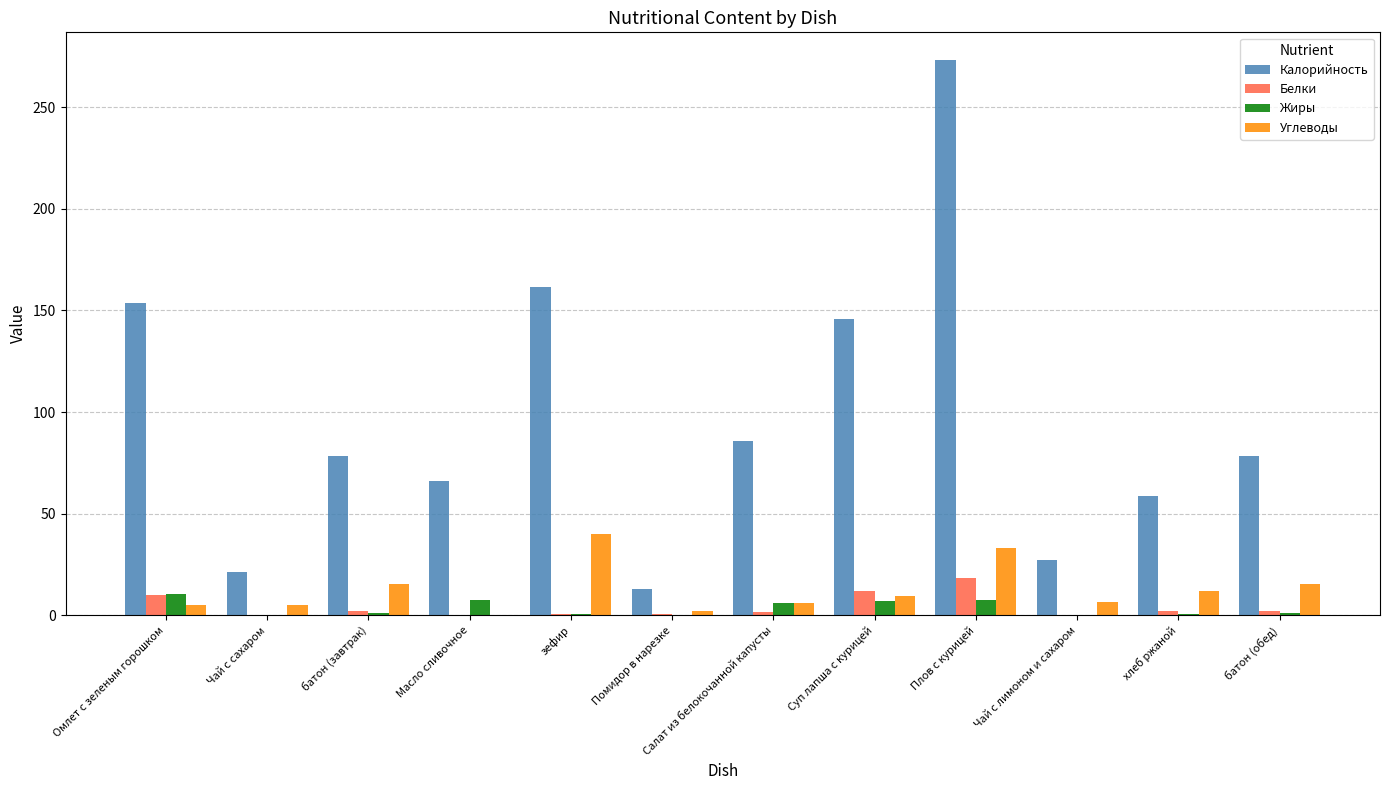

Which series changed the most between Помидор в нарезке and Плов с курицей?

Калорийность